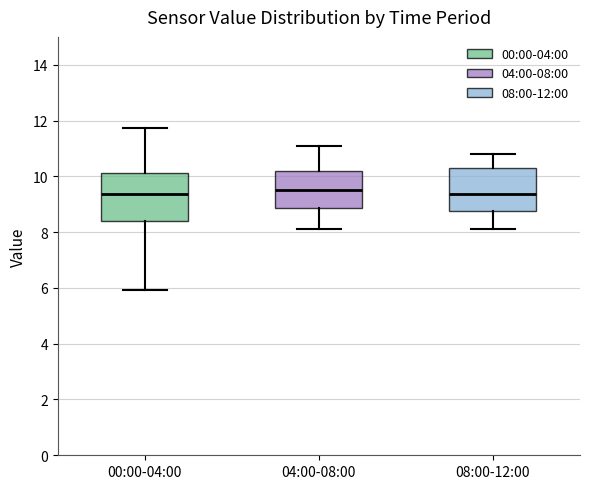

Reading left to right, transcribe this box plot: for each box, give where its median line is, the range the box spans, and where its two whiskers end, as read against the y-axis. The values are not printed on the chart, so give them approximately, as read against the axis.

00:00-04:00: median 9.4, box 8.4 to 10.2, whiskers 6.0 to 11.8
04:00-08:00: median 9.6, box 8.8 to 10.2, whiskers 8.2 to 11.2
08:00-12:00: median 9.4, box 8.8 to 10.4, whiskers 8.2 to 10.8